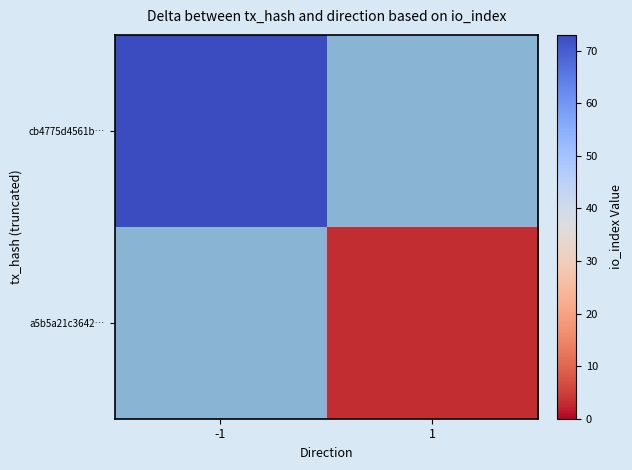

The a5b5a21c3642… series shows 1.0 at 1. True or false?

False